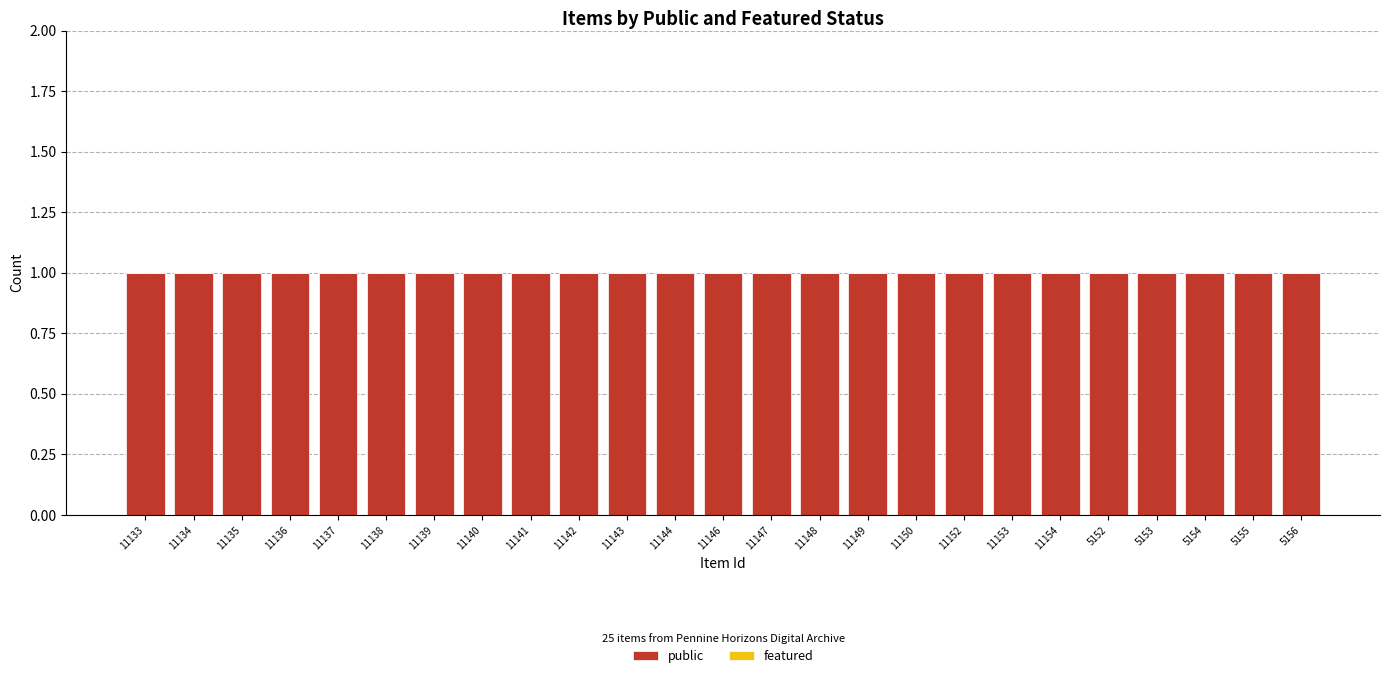

At 11134, list the series in order from largest to smallest.

public, featured